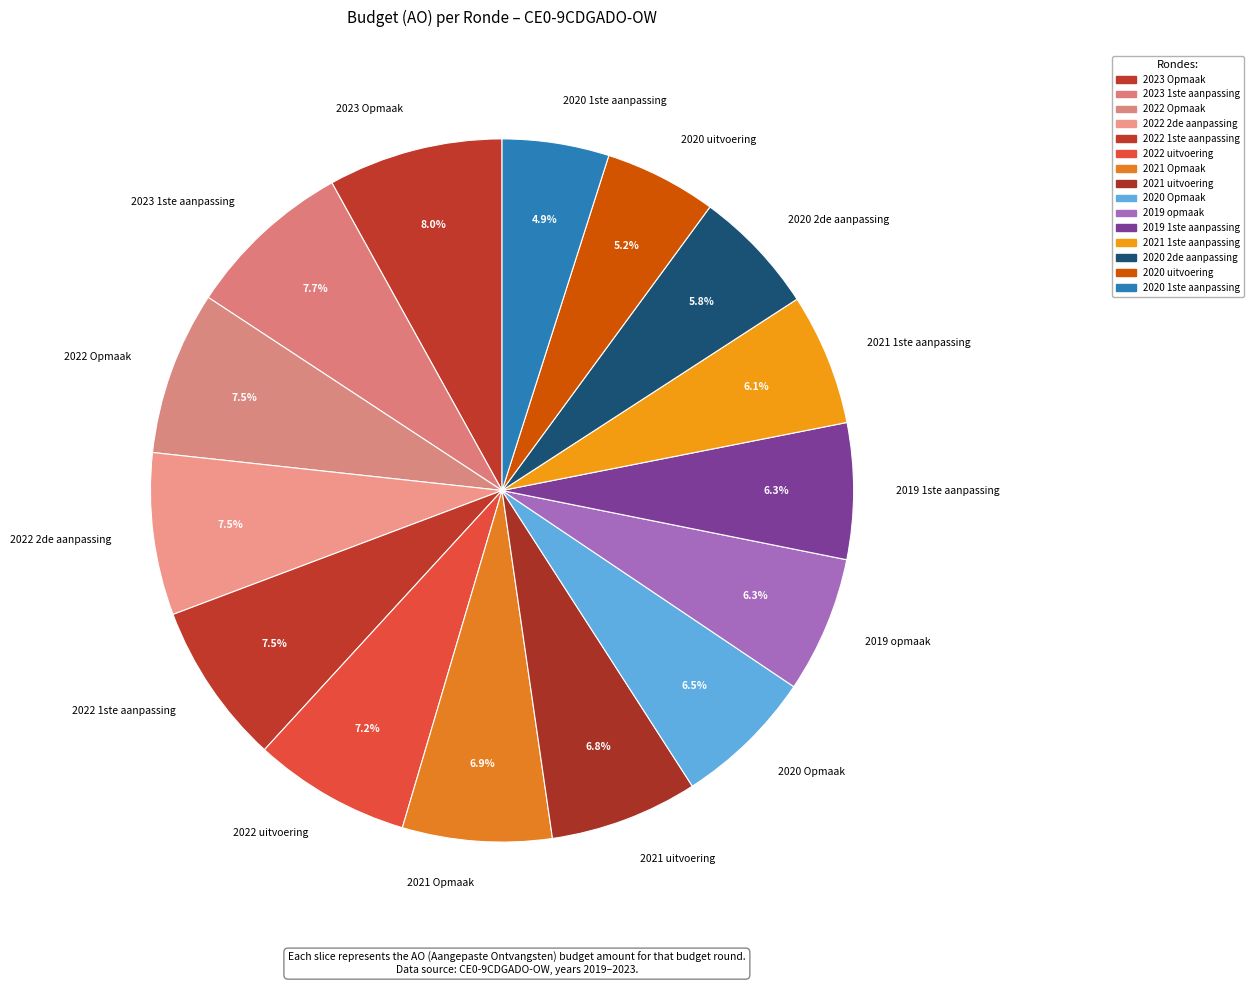

To the nearest percent, what is the combined percentage of 2020 uitvoering and 2020 2de aanpassing?

11%